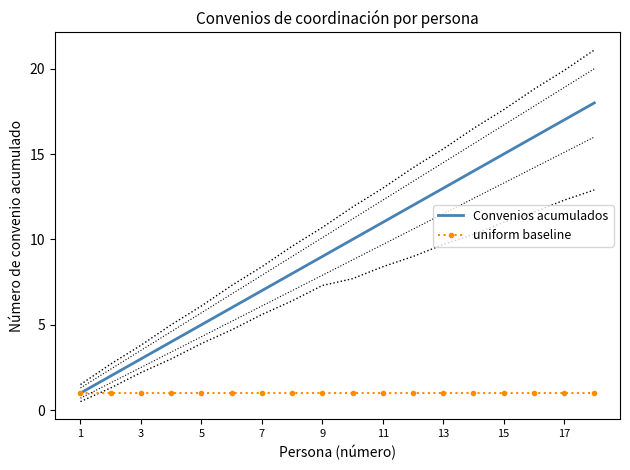

Rank the series by their maximum value, from highest to lowest.

Convenios acumulados, uniform baseline